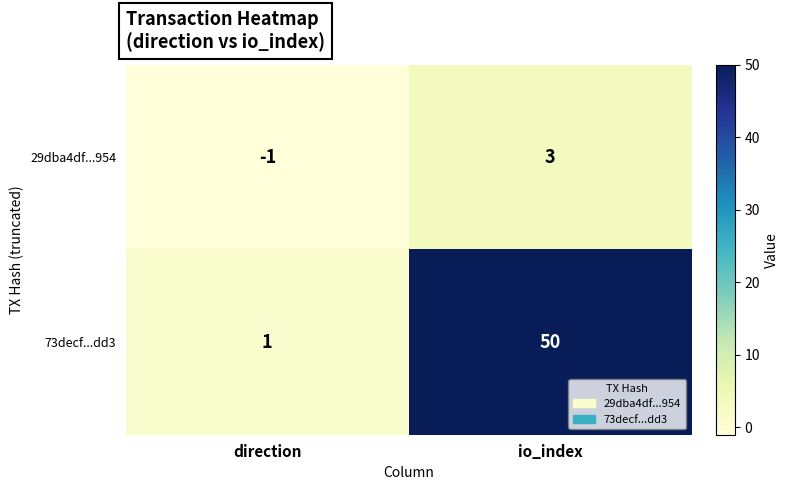

Reading left to right, transcribe all the data shown in this chart.

29dba4df...954: direction=-1	io_index=3
73decf...dd3: direction=1	io_index=50